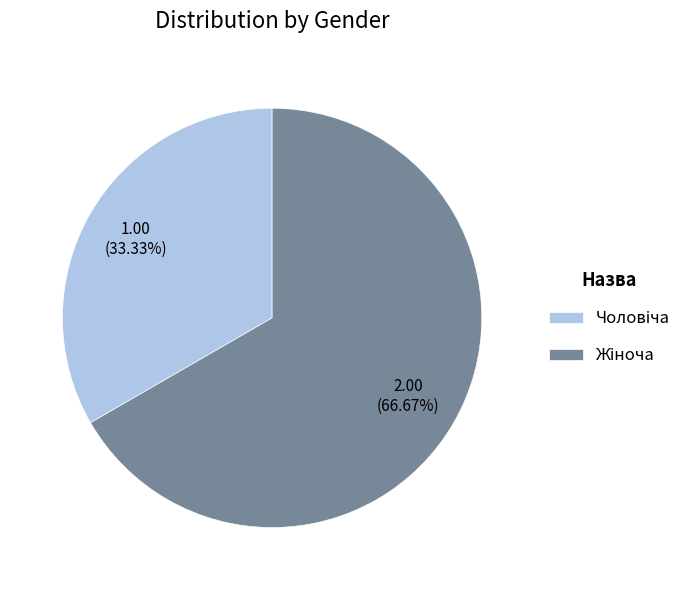

Does any single category account for the majority?

Yes